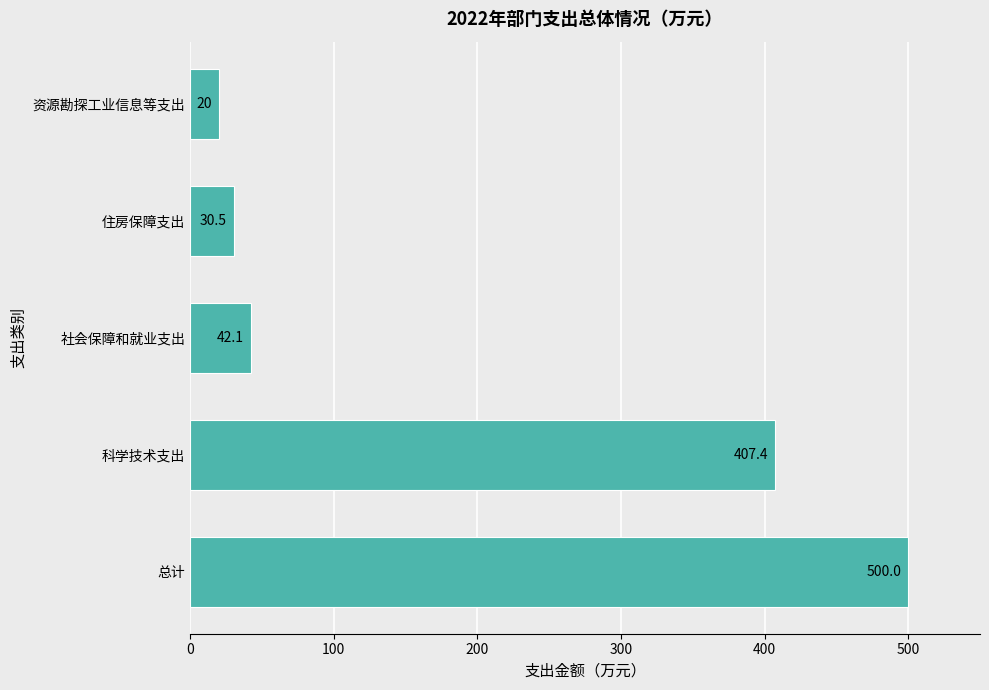

True or false: the data shows 500.0 at 总计.

True